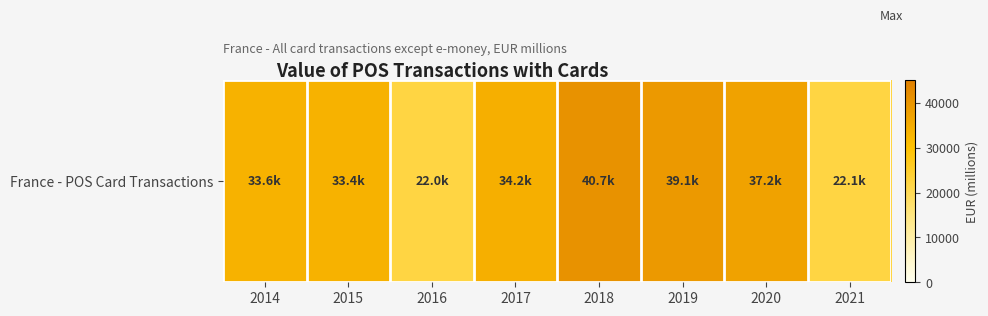

What is the sum of all values?

262365.4